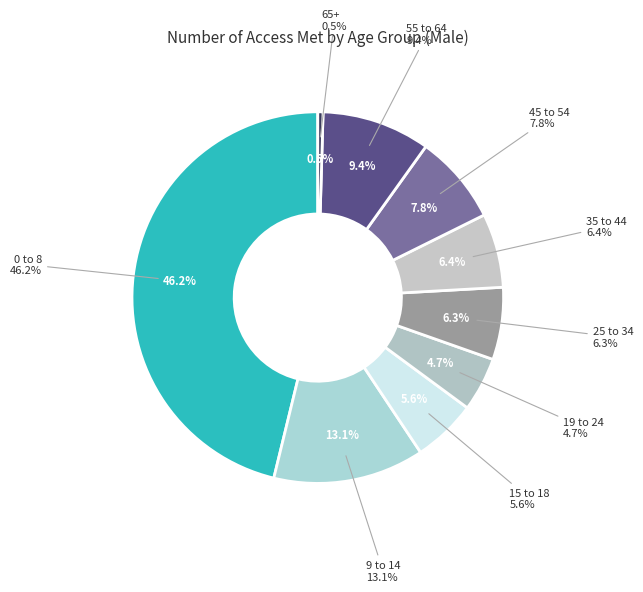

Is 65+ the majority of the pie?

No